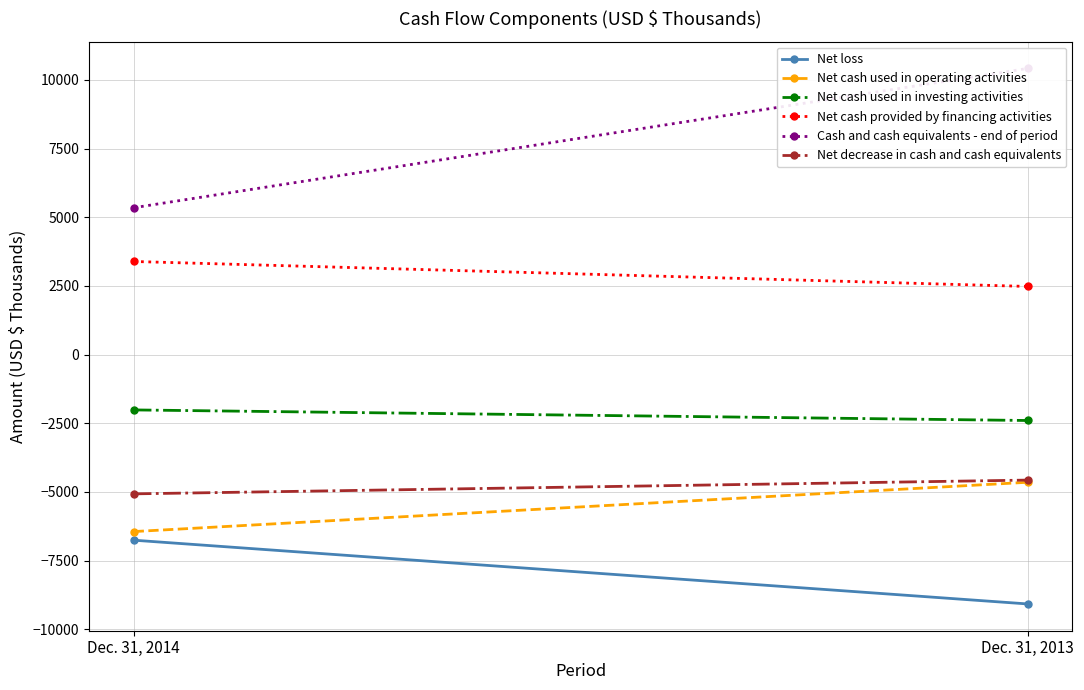

Rank the series by their maximum value, from highest to lowest.

Cash and cash equivalents - end of period, Net cash provided by financing activities, Net cash used in investing activities, Net decrease in cash and cash equivalents, Net cash used in operating activities, Net loss